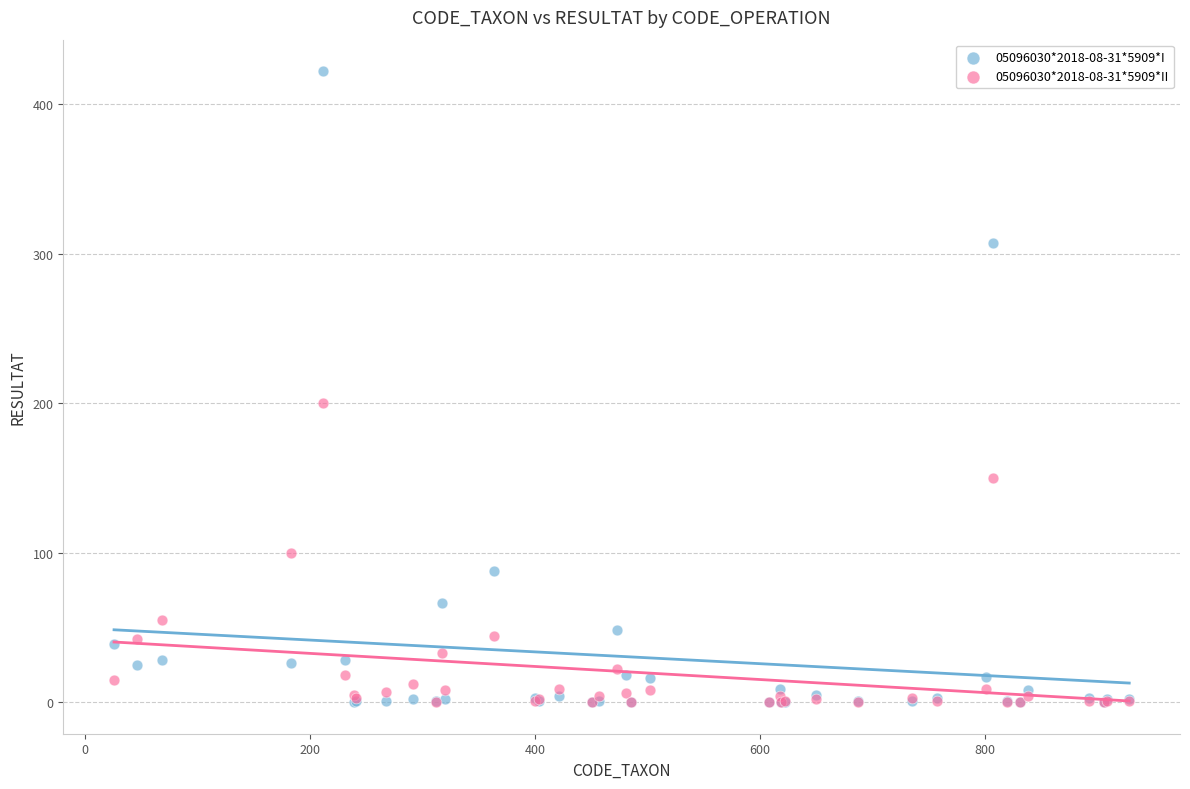

What are all the series names shown in the legend?

05096030*2018-08-31*5909*I, 05096030*2018-08-31*5909*II